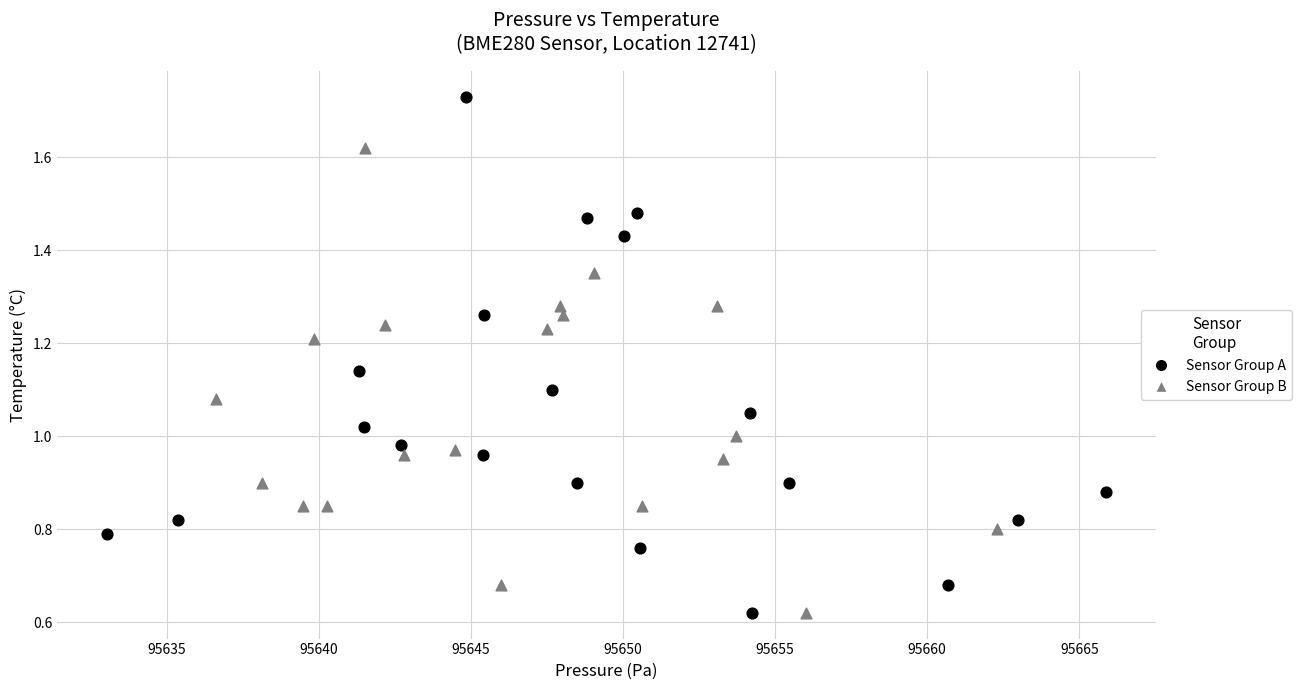

Which series has the widest spread of Y values?

Sensor Group A